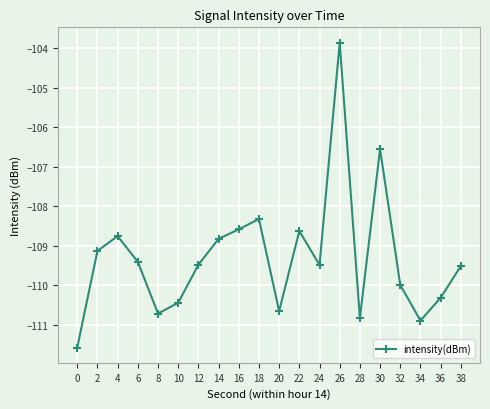

What is the smallest value displayed?

-111.6